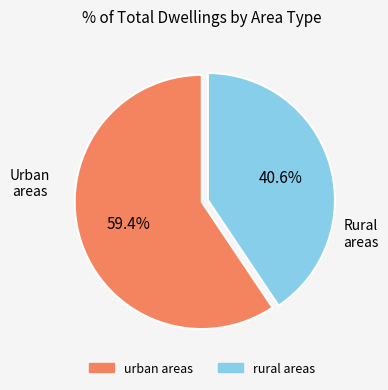

How many slices are in this pie chart?

2